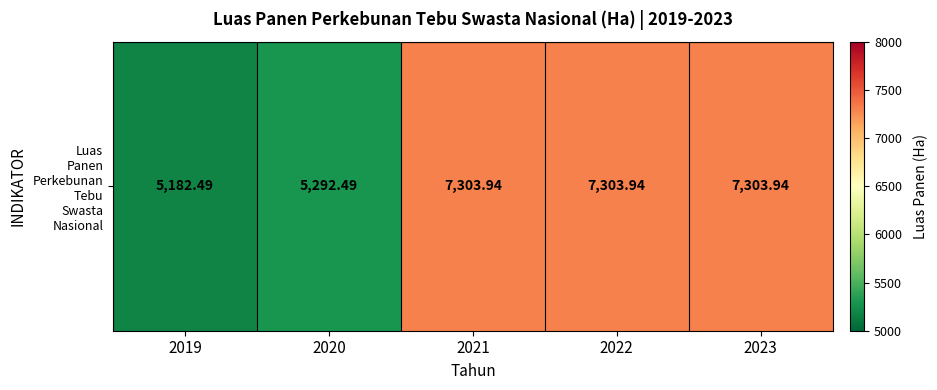

Where does the data first go above 7303?

2021